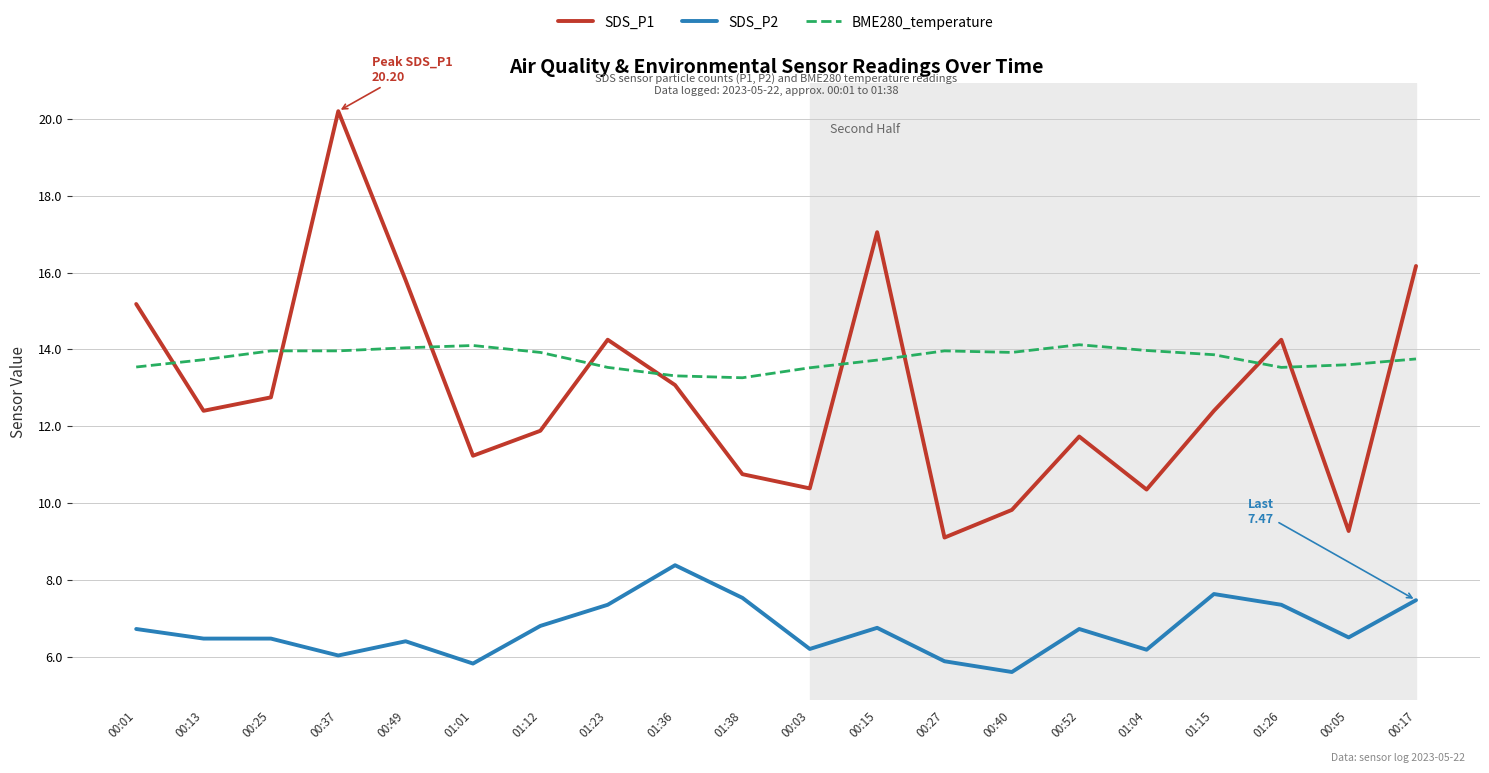

List the series in order of their peak value, lowest first.

SDS_P2, BME280_temperature, SDS_P1